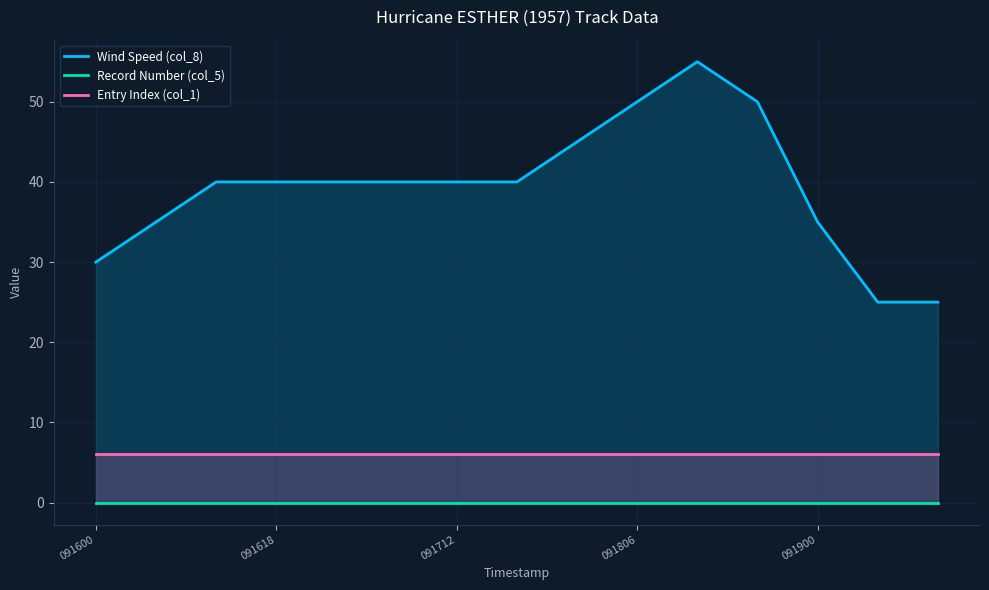

What are all the series names shown in the legend?

Wind Speed (col_8), Record Number (col_5), Entry Index (col_1)